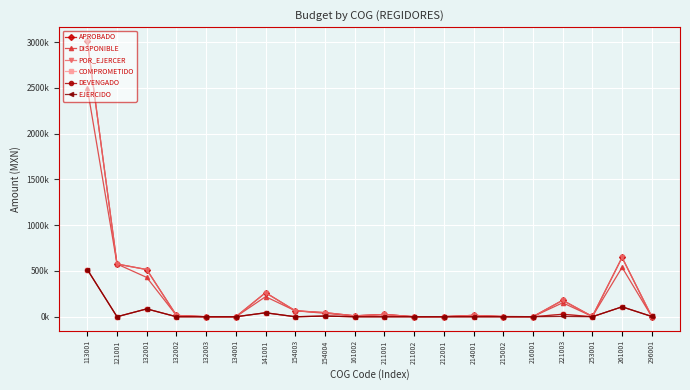

Is the value of POR_EJERCER at 141001 greater than the value of DEVENGADO at 132001?

Yes